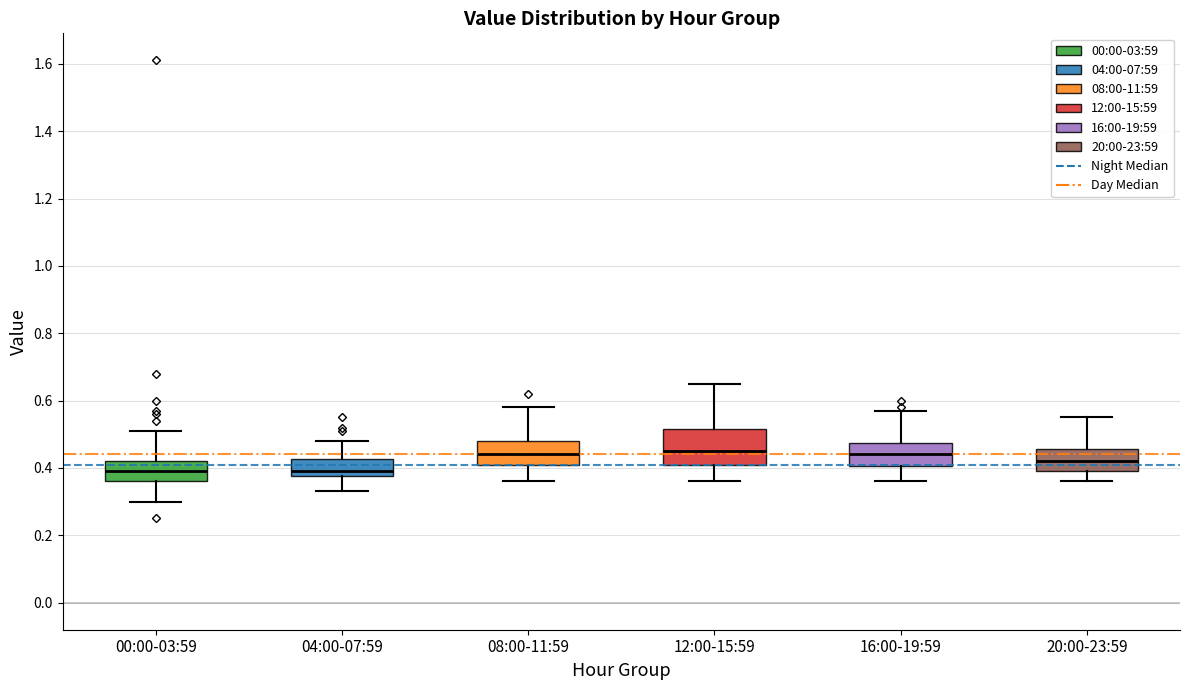

Reading left to right, read every box against the y-axis: the position of its median line, the range the box covers, and the ends of its whiskers. The values are not printed on the chart, so give them approximately, as read against the axis.

00:00-03:59: median 0.40, box 0.36 to 0.42, whiskers 0.30 to 0.52
04:00-07:59: median 0.40, box 0.38 to 0.42, whiskers 0.34 to 0.48
08:00-11:59: median 0.44, box 0.42 to 0.48, whiskers 0.36 to 0.58
12:00-15:59: median 0.46, box 0.42 to 0.52, whiskers 0.36 to 0.66
16:00-19:59: median 0.44, box 0.40 to 0.48, whiskers 0.36 to 0.58
20:00-23:59: median 0.42, box 0.40 to 0.46, whiskers 0.36 to 0.56